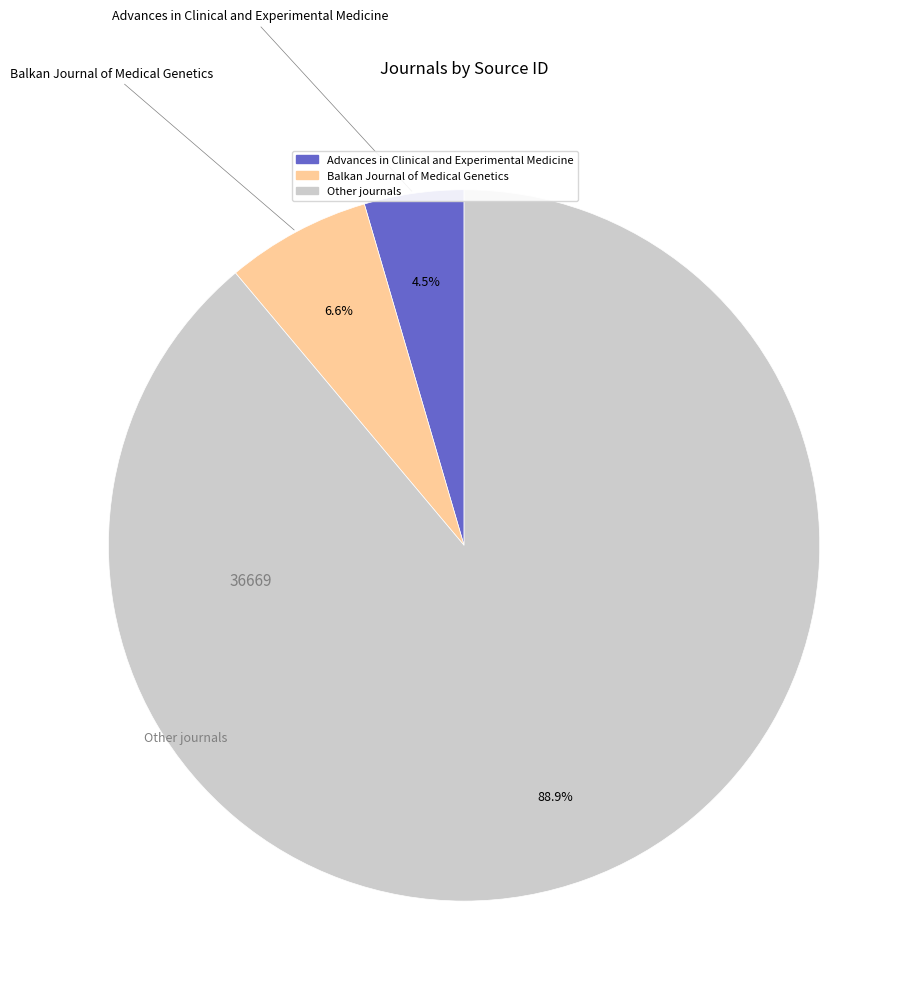

Does any single category account for the majority?

Yes